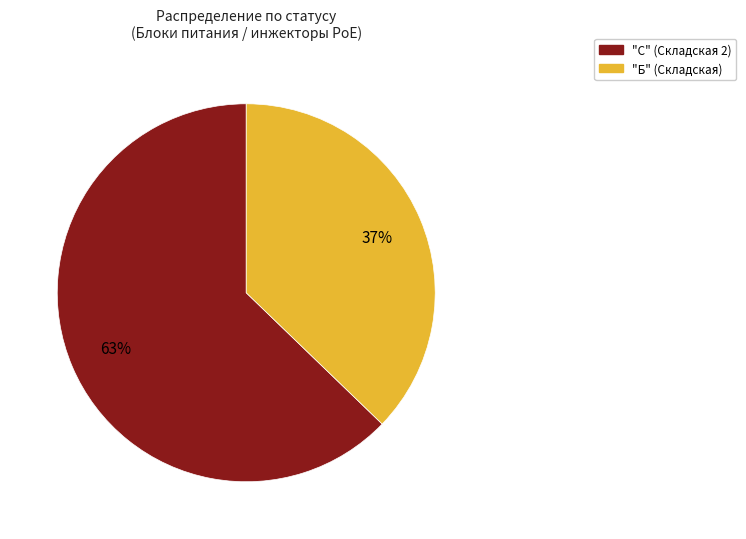

Does any single category account for the majority?

Yes